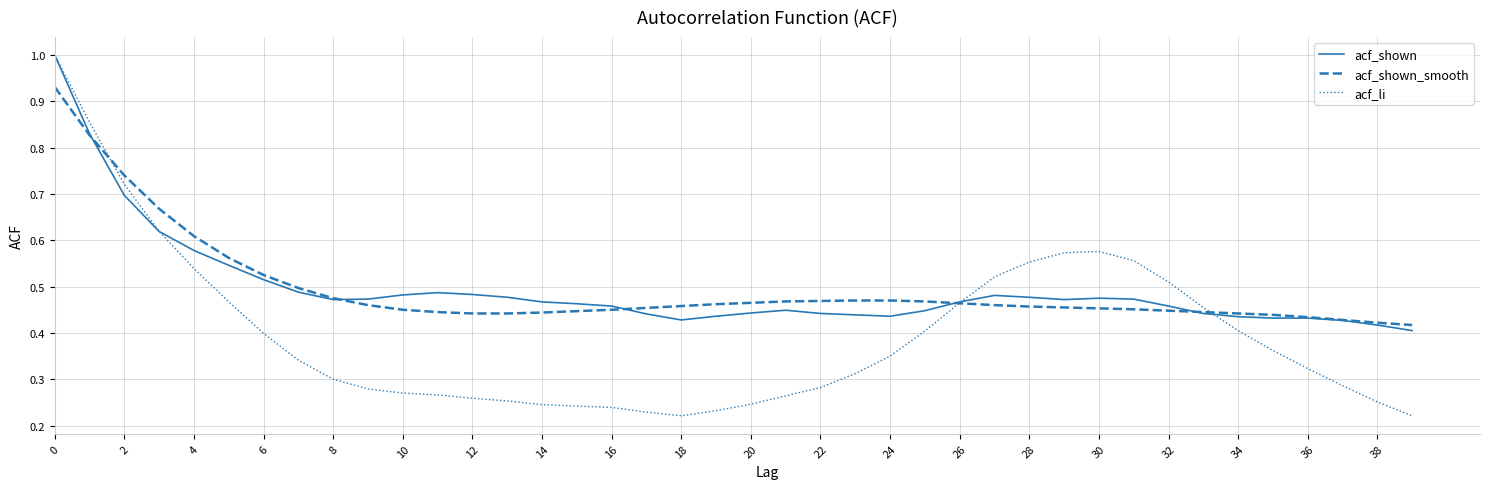

What is the greatest value displayed?

1.0